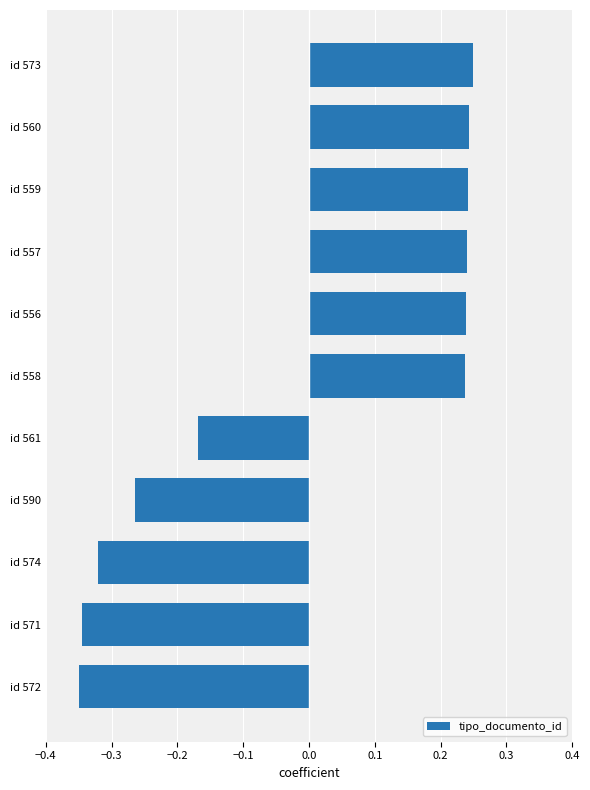

What is the sum of the values at id 572 and id 571?

-0.7